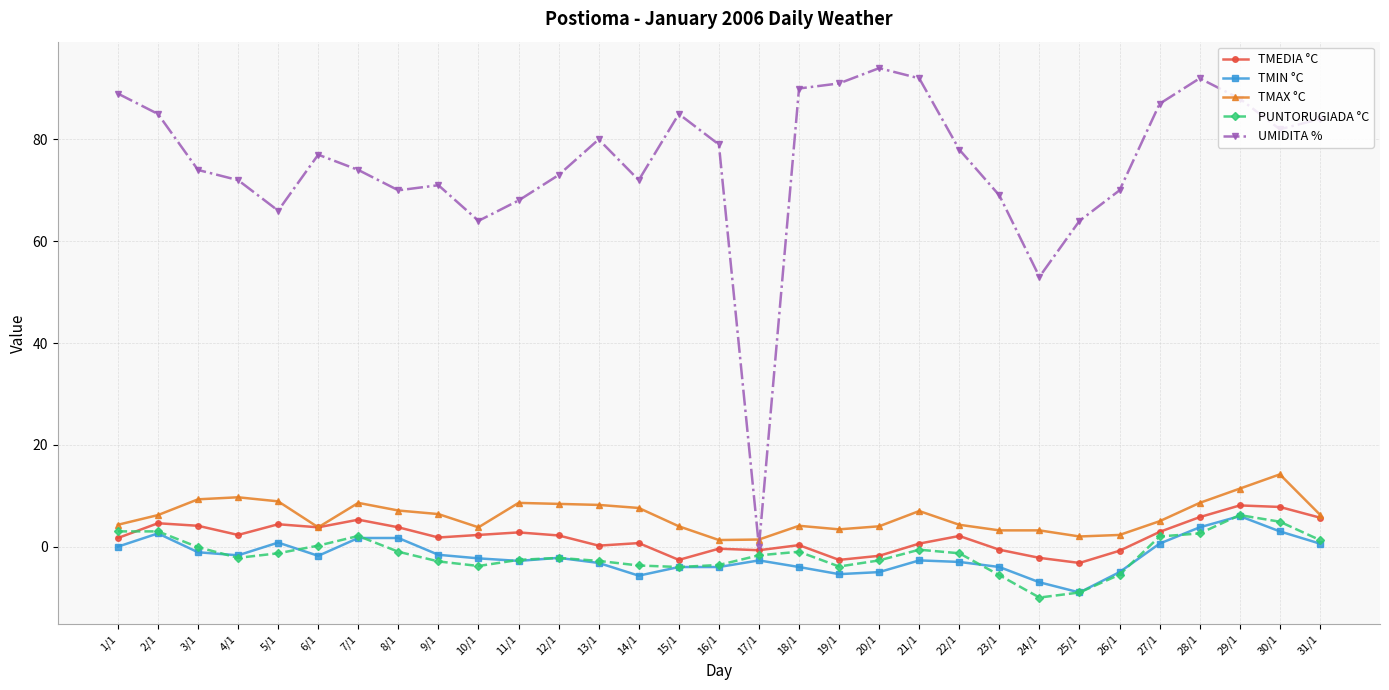

At how many categories does at least one series exceed 30?

30